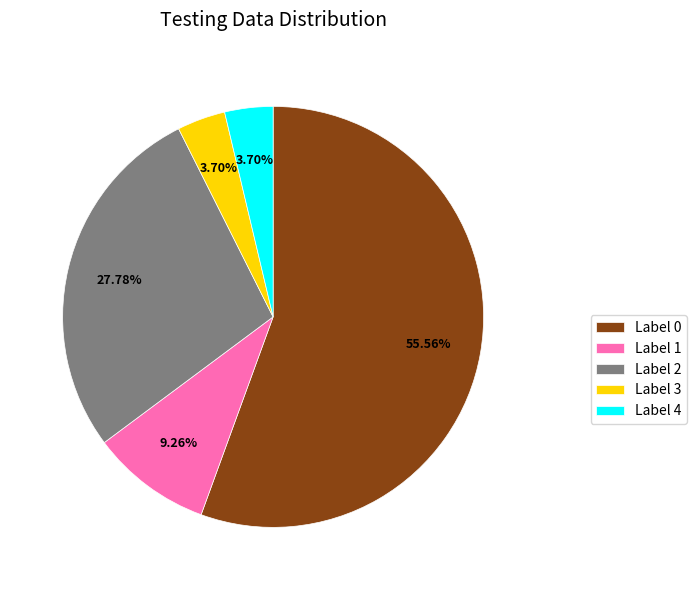

To the nearest percent, what is the difference between the largest and smallest slice percentages?

52%